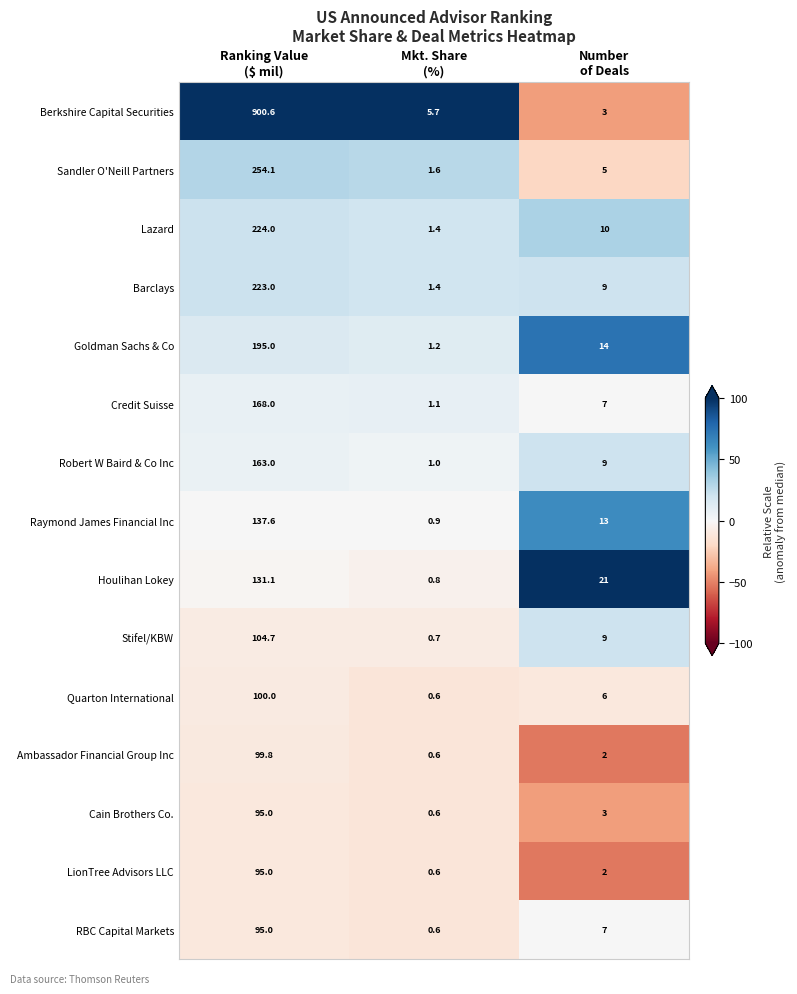

What is the minimum value shown in the chart?

0.6